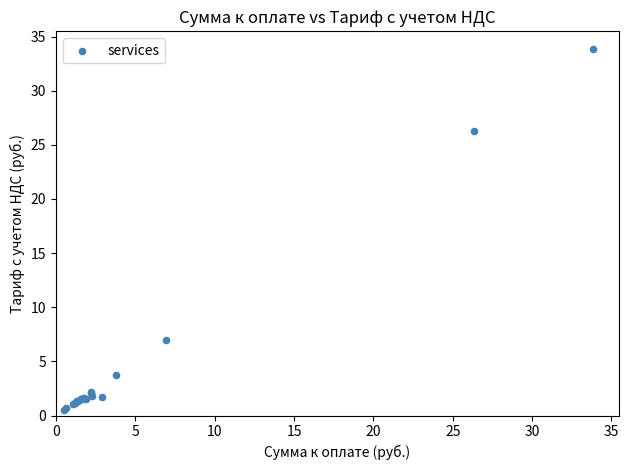

What Y value in the scatter plot is closest to 17?

26.3